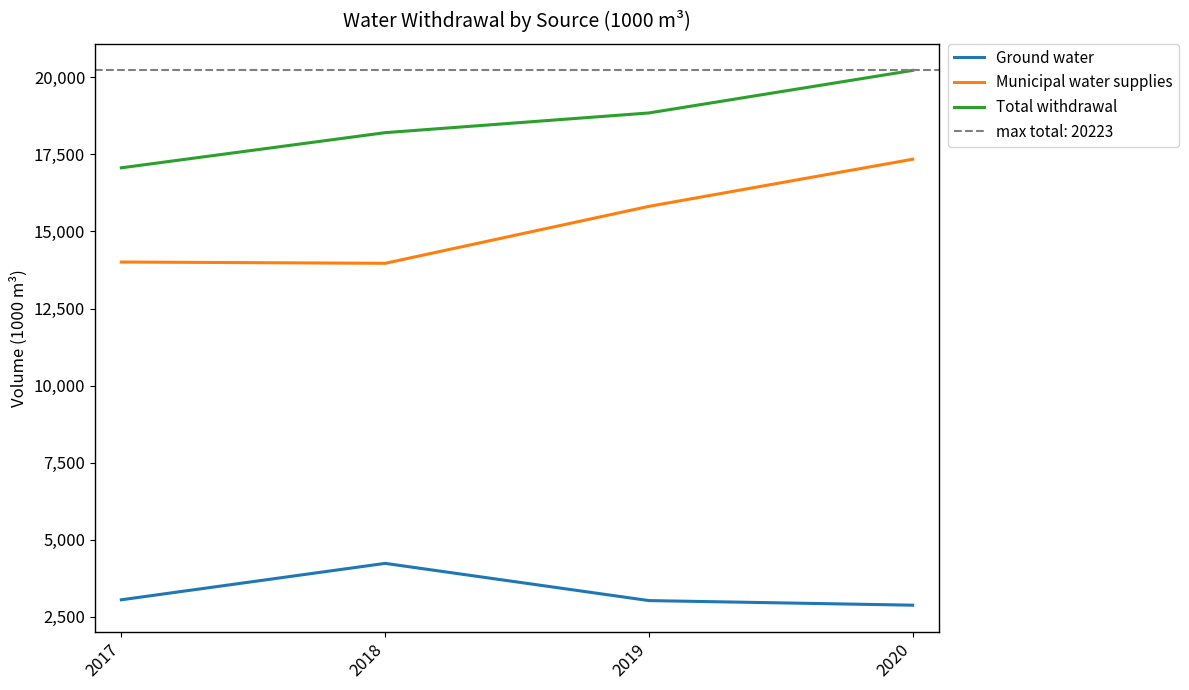

Reading left to right, what are all the values shown in this chart?

Ground water: 3055	4236	3029	2880
Municipal water supplies: 14009	13967	15814	17342
Total withdrawal: 17064	18204	18843	20223